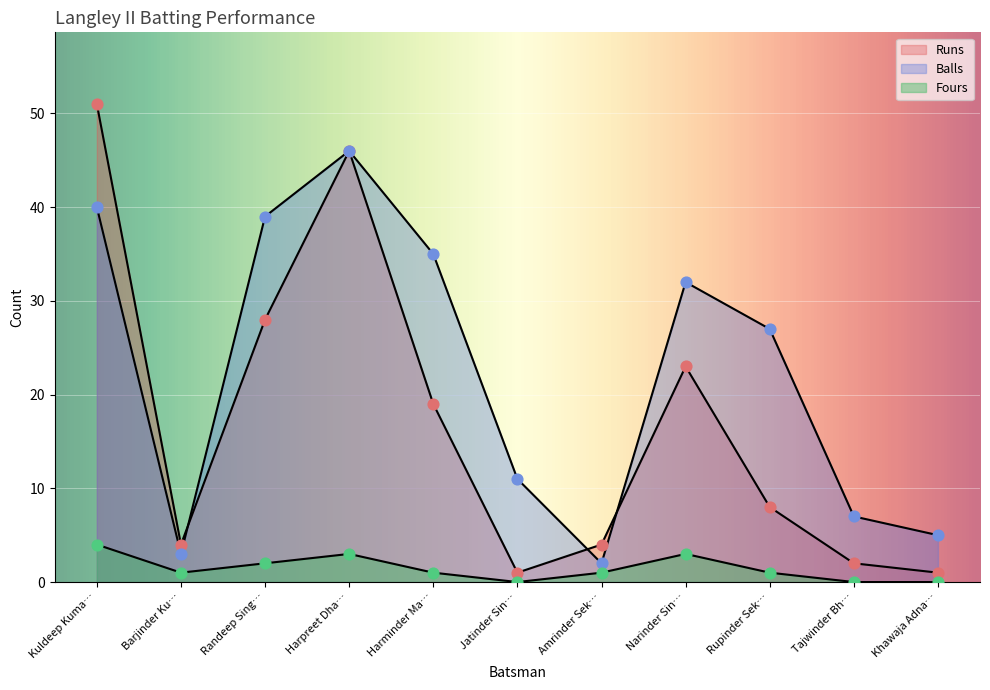

At how many categories does at least one series exceed 3?

11